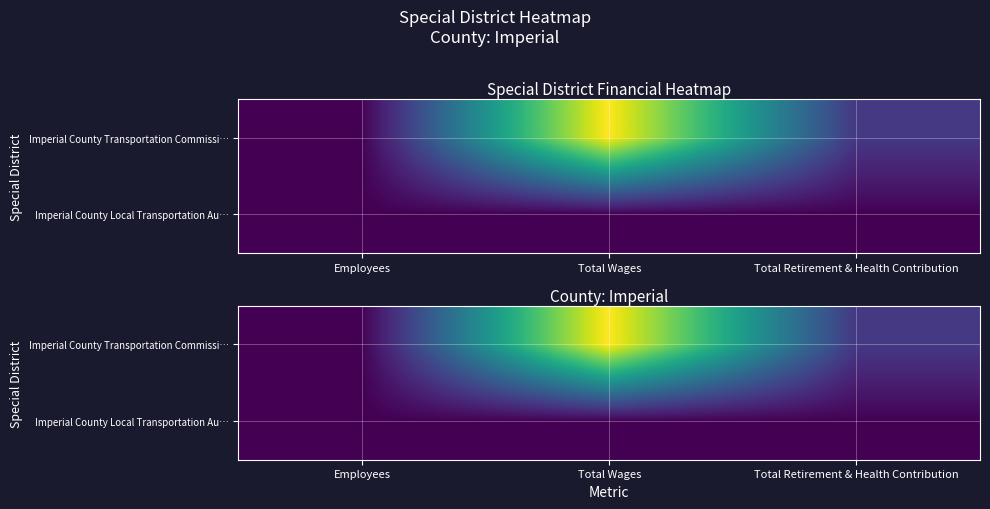

How many series are shown in this chart?

2